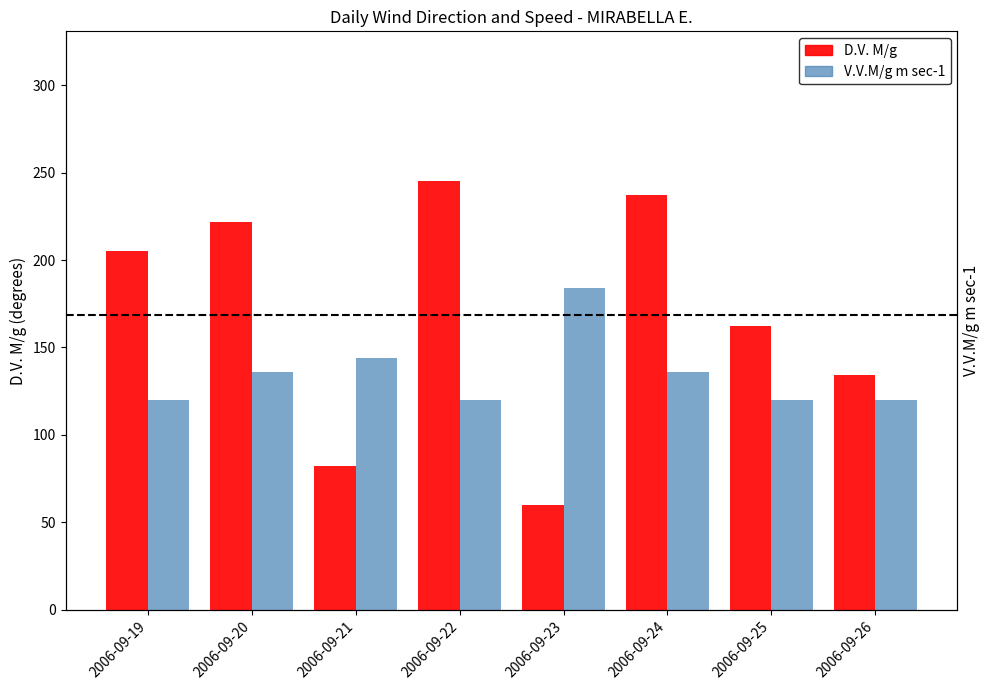

Rank the series by their maximum value, from highest to lowest.

D.V. M/g, V.V.M/g m sec-1